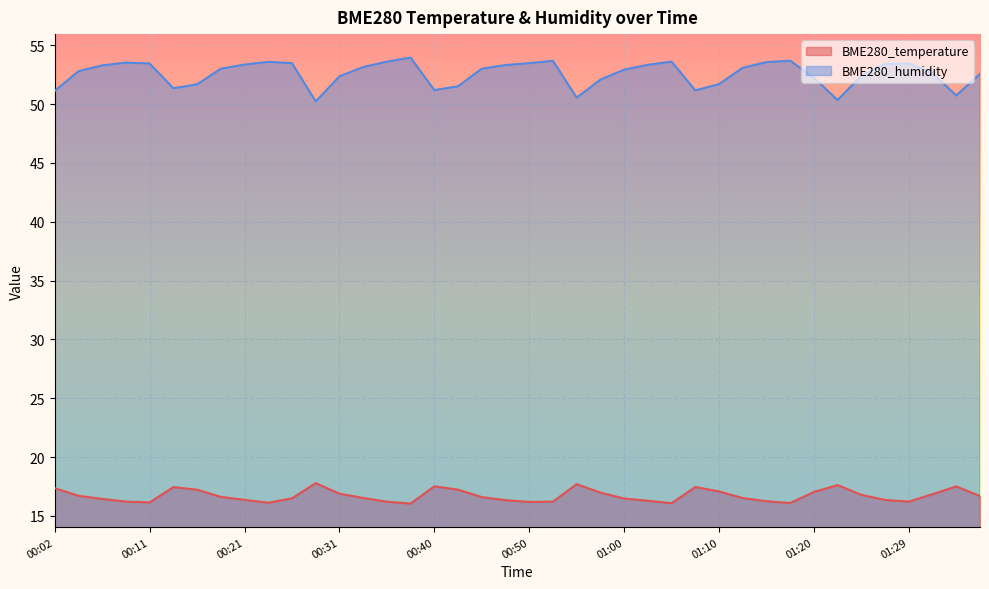

True or false: BME280_temperature and BME280_humidity cross at least once.

False